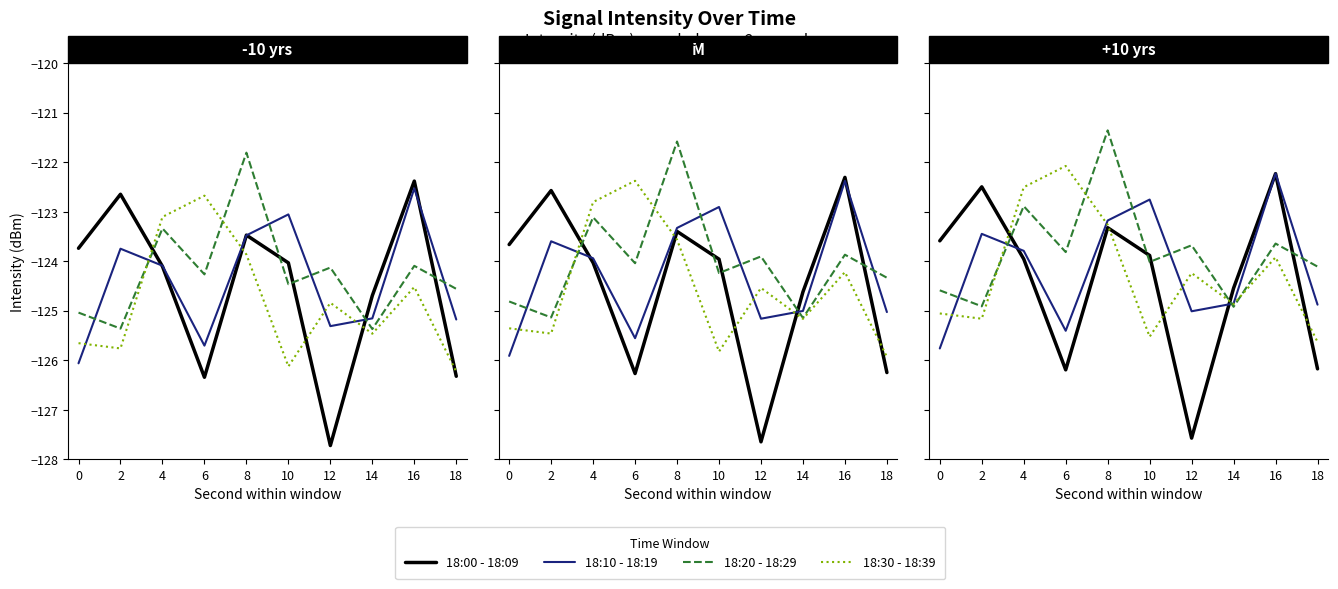

Rank the series by their average value, from lowest to highest.

18:00 - 18:09, 18:30 - 18:39, 18:10 - 18:19, 18:20 - 18:29